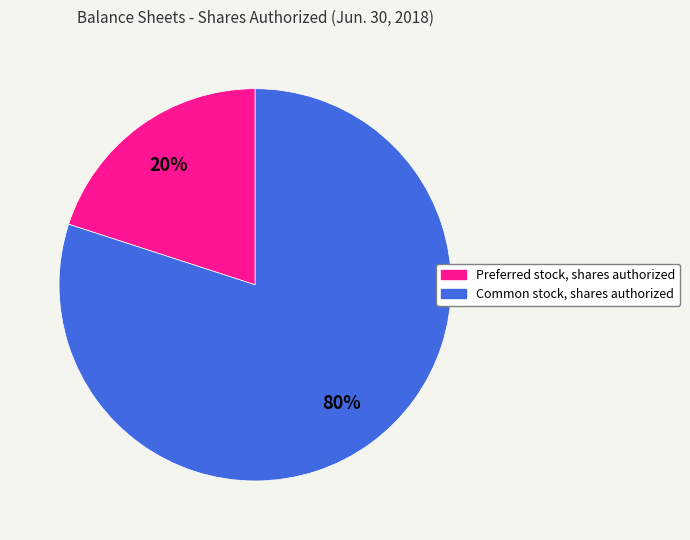

Does Common stock, shares authorized account for over 50% of the chart?

Yes